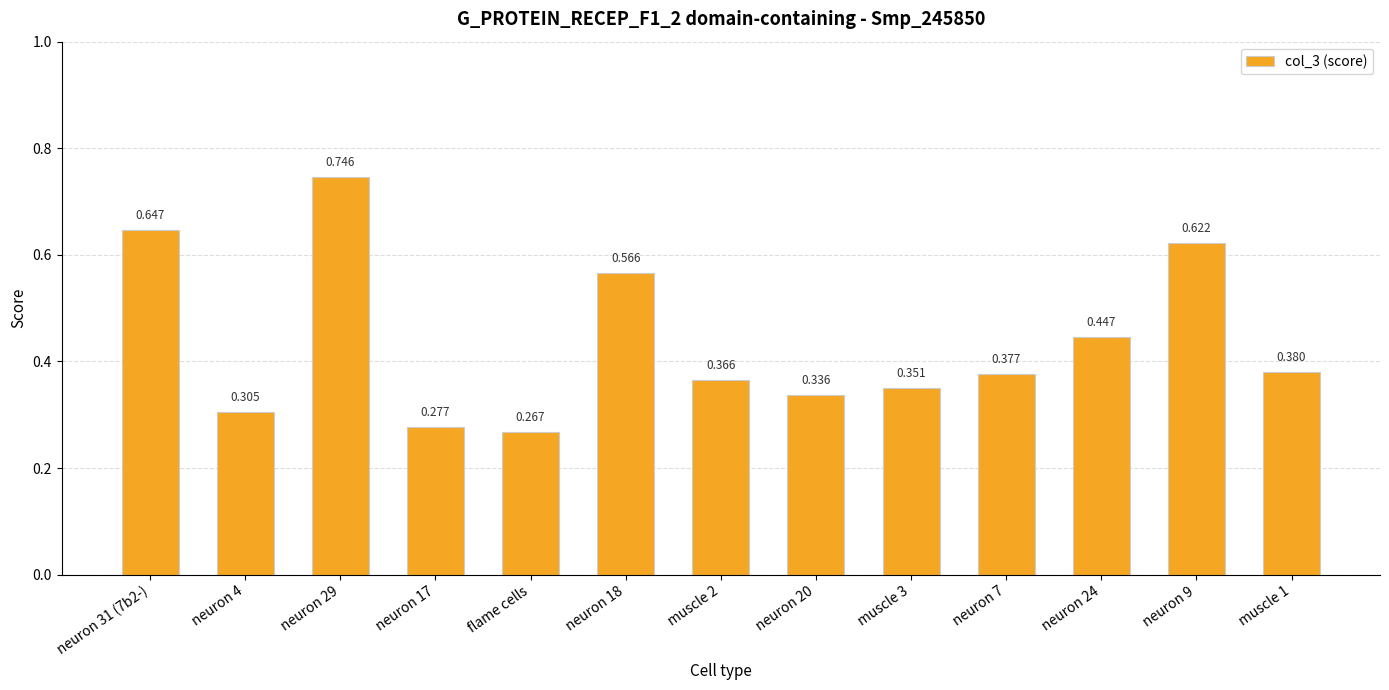

Which category has the lowest value across all series?

flame cells